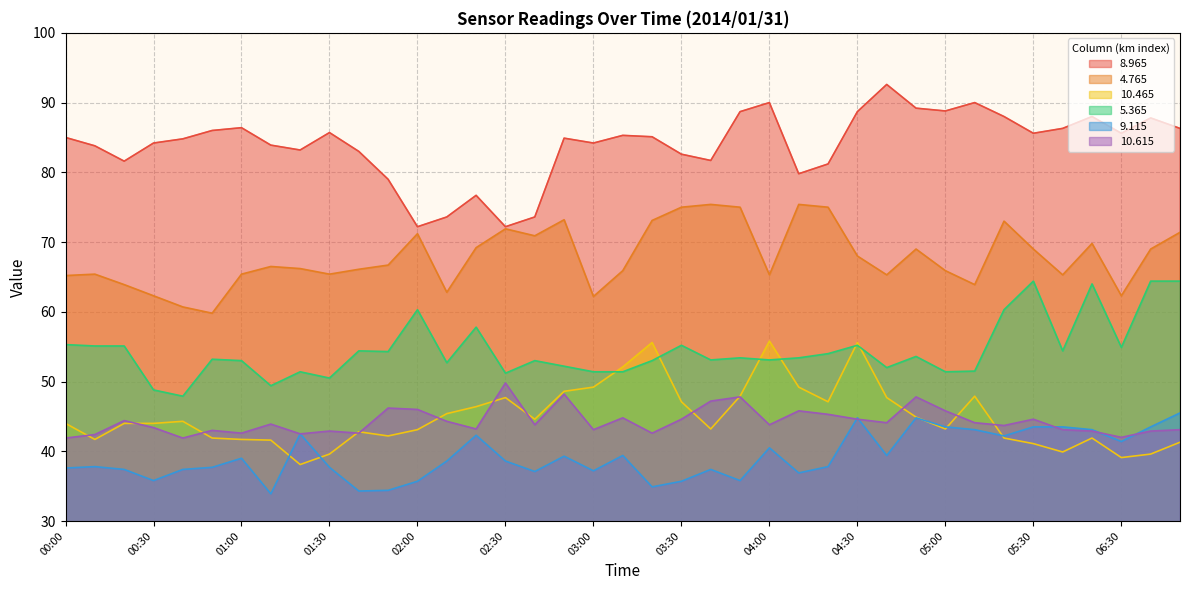

True or false: 9.115 and 8.965 cross at least once.

False